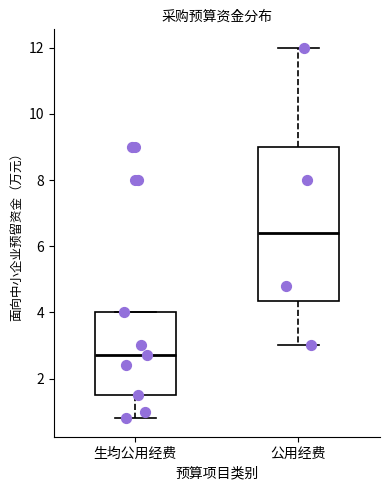

Comparing the boxes themselves (not the whiskers), which one is the tallest?

公用经费